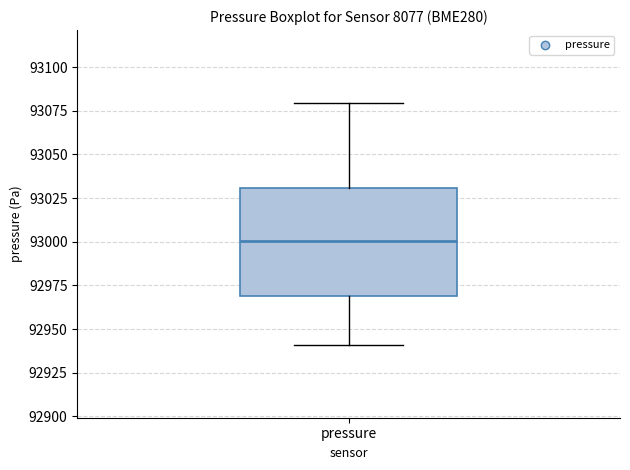

Read this box plot against the y-axis: the position of the median line, the range covered by the box, and the ends of both whiskers. The values are not printed on the chart, so give them approximately, as read against the axis.

median 93000, box 92970 to 93030, whiskers 92940 to 93080